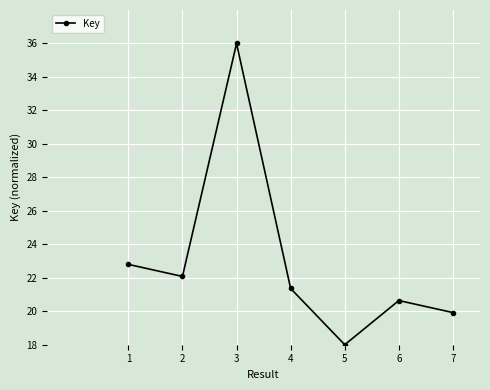

Reading left to right, what are all the values shown in this chart?

22.8	22.1	36.0	21.4	18.0	20.6	19.9